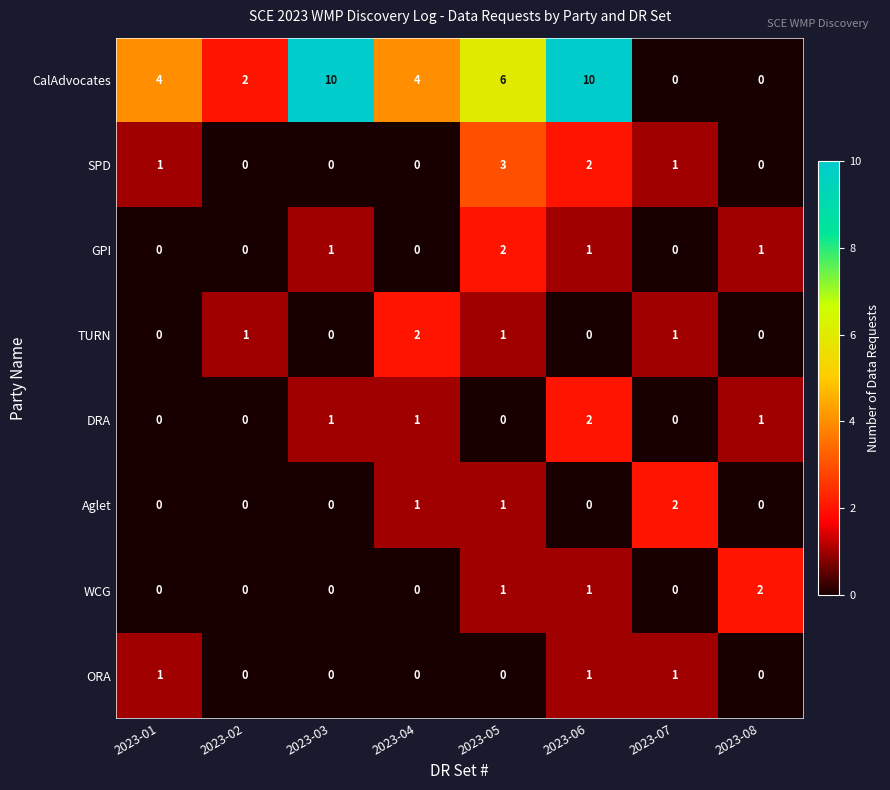

What is the sum of the CalAdvocates values at 2023-03 and 2023-08?

10